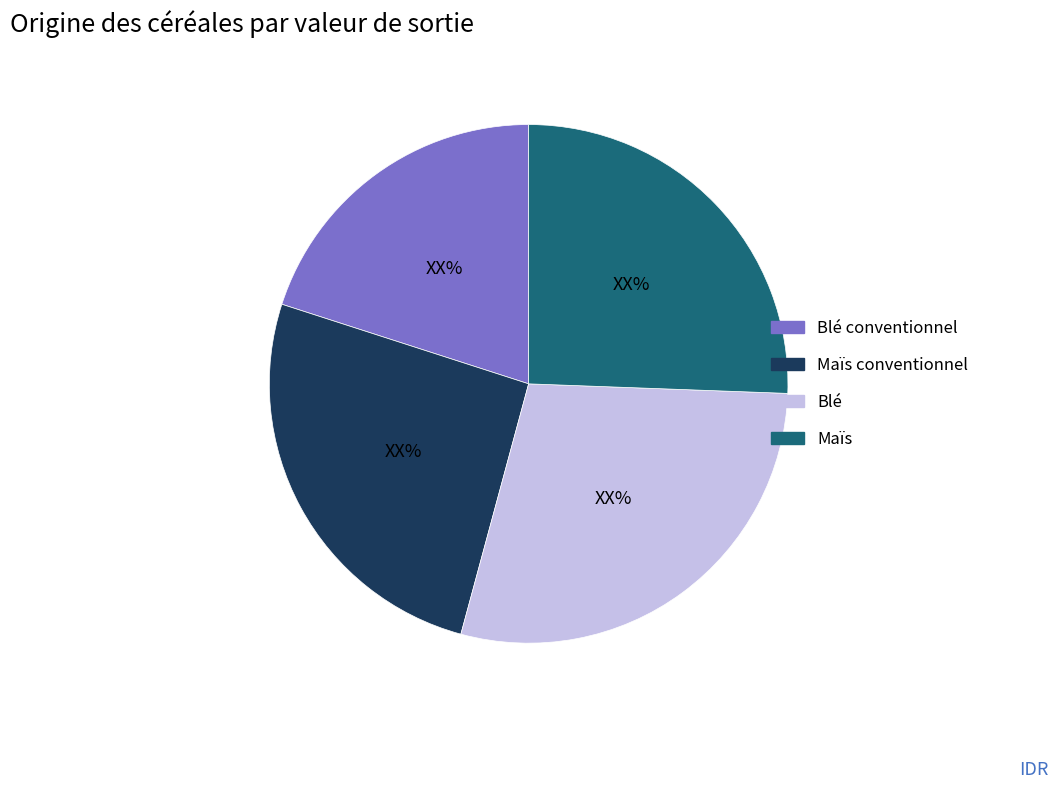

Is it true that Blé is 42% of the pie?

False